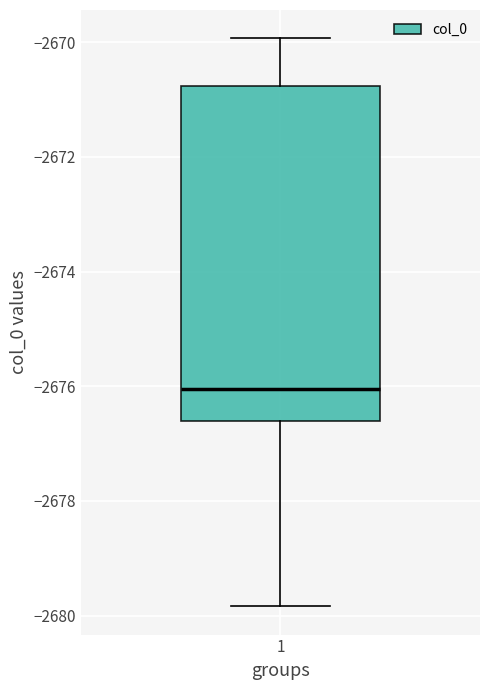

Where is the upper edge of the box at x = 1 on the y-axis? The values are not printed on the chart, so give them approximately, as read against the axis.

-2670.8